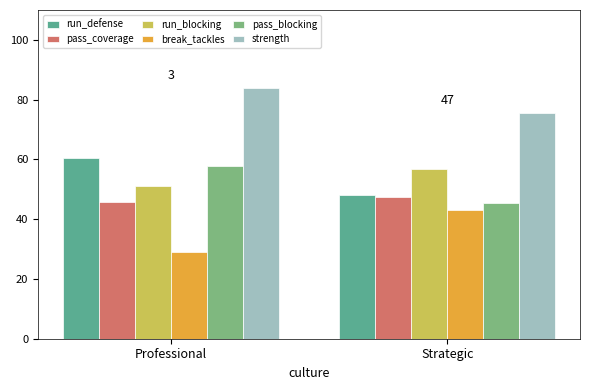

Which label corresponds to the largest value in the chart?

Professional